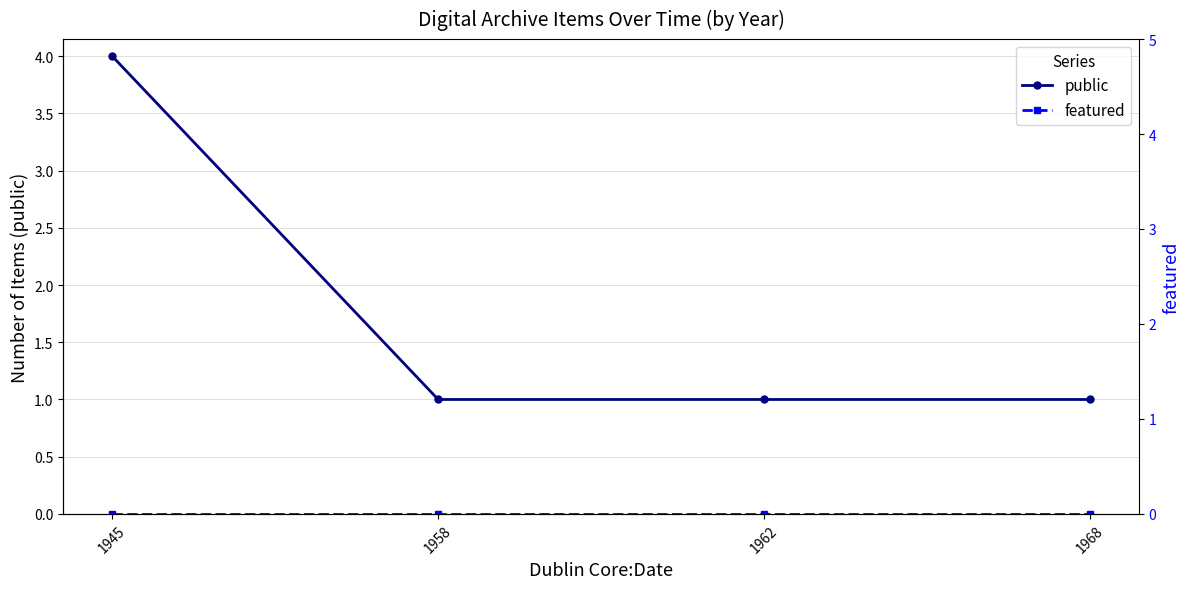

Reading right to left, extract all data points from this chart.

public: 1968=1	1962=1	1958=1	1945=4
featured: 1968=0	1962=0	1958=0	1945=0